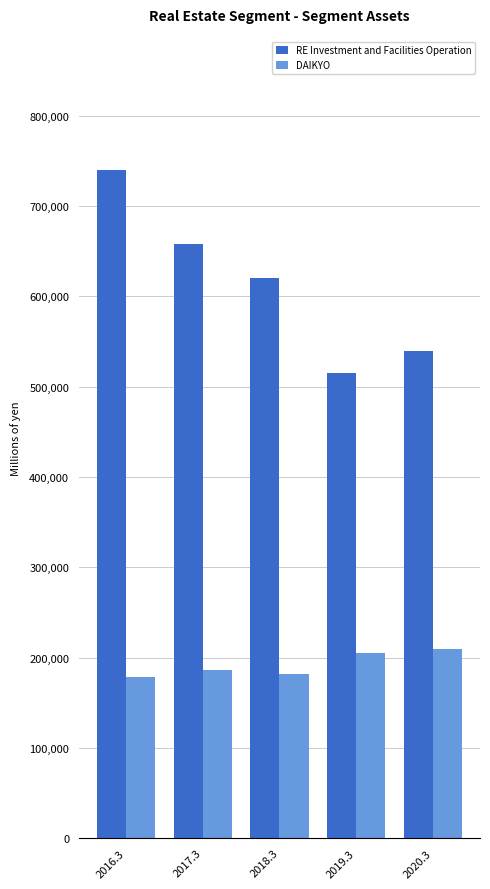

Which series changed the most between 2016.3 and 2018.3?

RE Investment and Facilities Operation